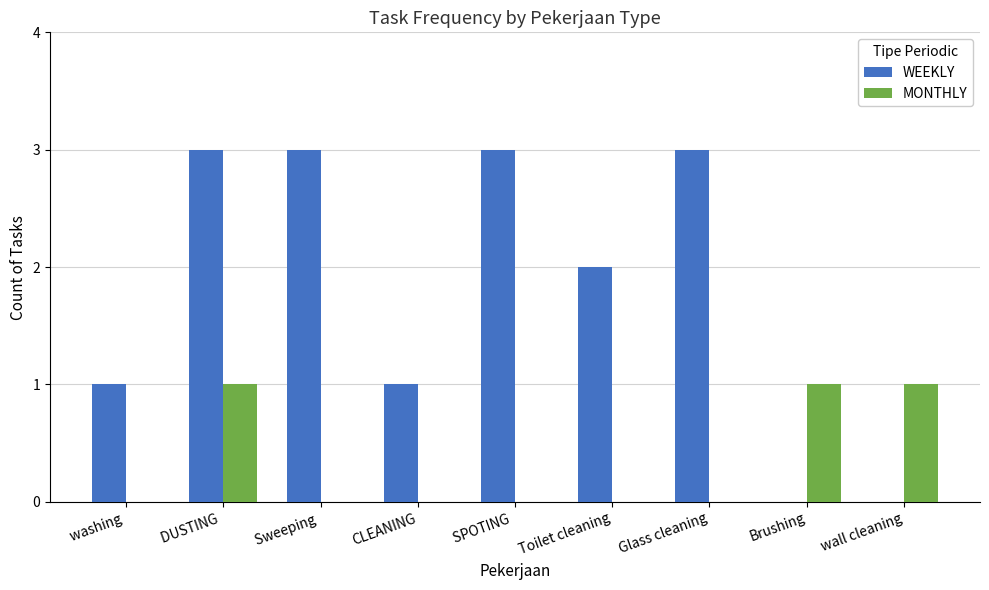

The value of WEEKLY at DUSTING  is 5. True or false?

False